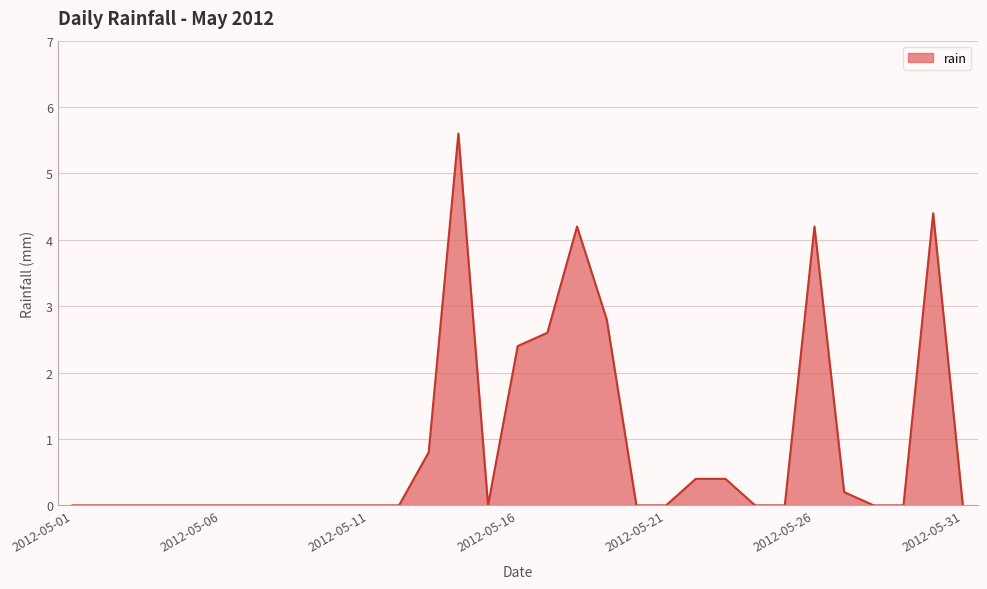

What is the maximum value shown in the chart?

5.6